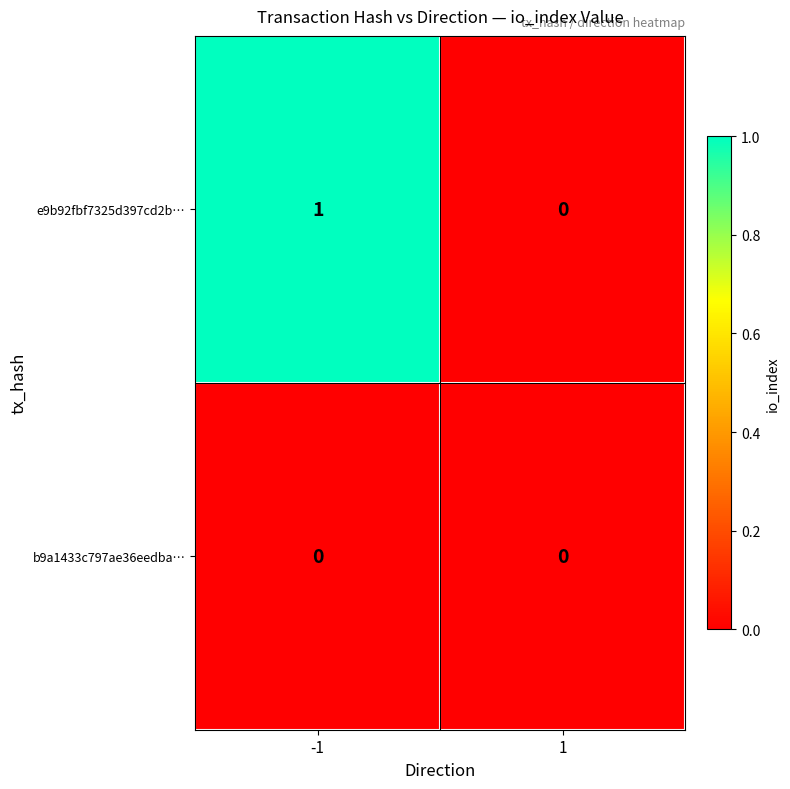

At which category is the sum across all series the highest?

-1